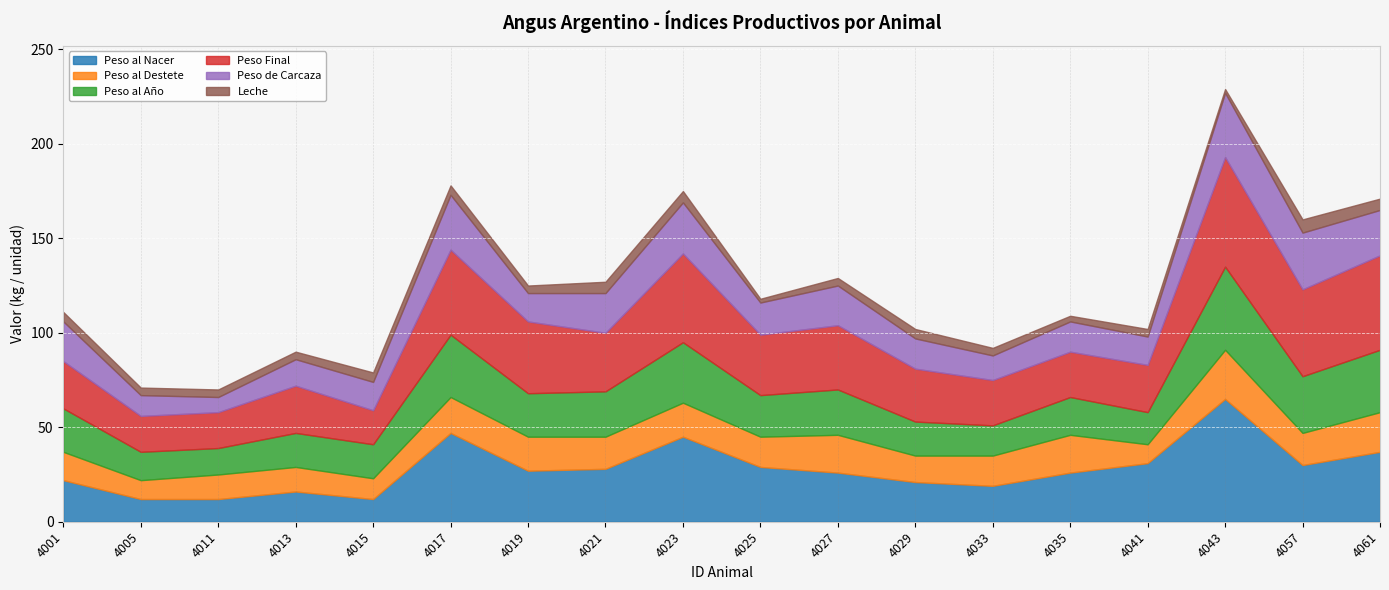

How many values in the Peso al Año series are below 23?

9